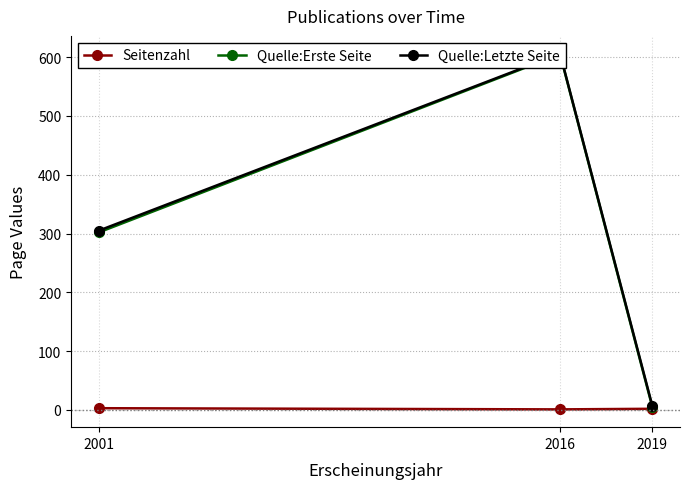

How many values in the Quelle:Erste Seite series are below 302?

1